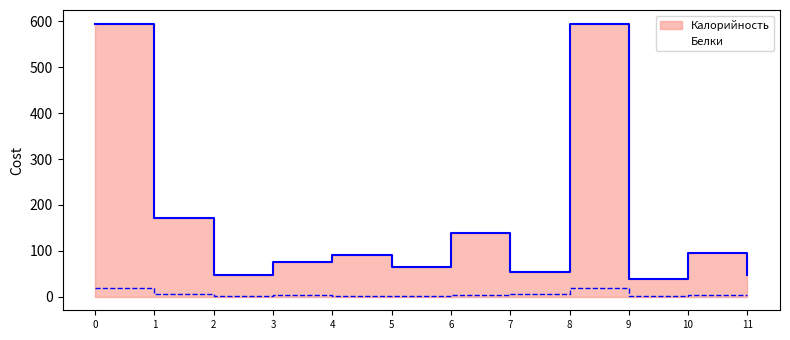

Which series has the largest total across all categories?

Калорийность